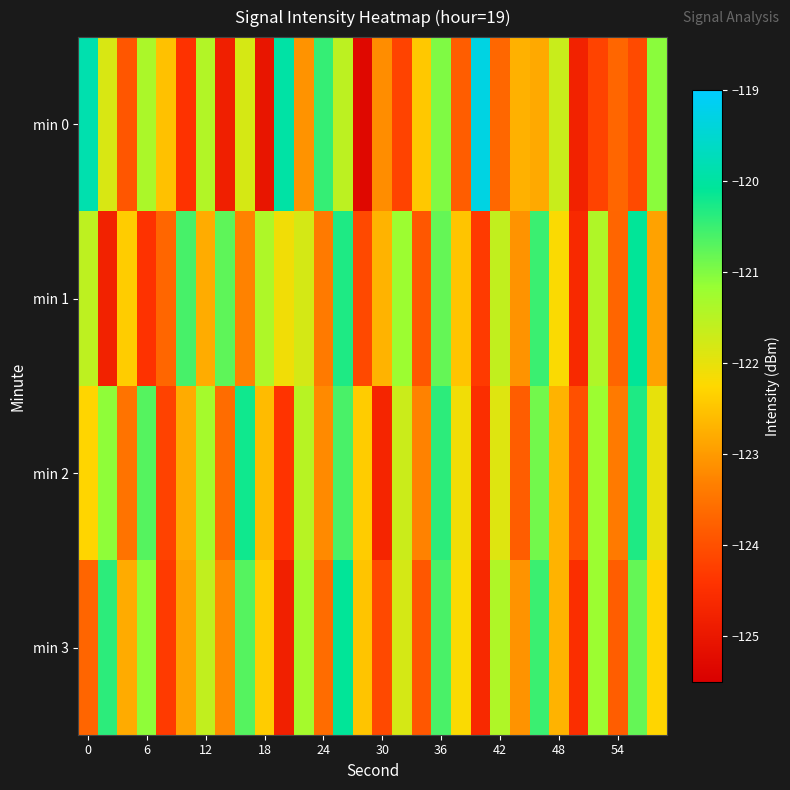

Reading left to right, extract all data points from this chart.

min 0: -119.9	-121.8	-123.9	-121.4	-122.5	-124.4	-121.4	-124.8	-121.8	-125.0	-120.0	-123.1	-120.5	-121.5	-125.3	-123.2	-124.2	-122.4	-121.0	-123.8	-119.3	-123.7	-122.7	-122.8	-121.7	-124.8	-124.2	-123.7	-124.1	-121.1
min 1: -121.6	-124.8	-122.4	-124.4	-123.7	-120.6	-122.8	-120.8	-123.3	-121.4	-122.1	-121.8	-123.4	-120.3	-124.1	-122.7	-121.2	-123.9	-120.8	-122.5	-124.3	-121.6	-123.1	-120.5	-122.2	-124.6	-121.4	-123.7	-120.1	-122.9
min 2: -122.3	-121.1	-123.5	-120.7	-124.2	-122.8	-121.3	-123.6	-120.2	-122.6	-124.4	-121.5	-123.2	-120.6	-122.4	-124.7	-121.7	-123.3	-120.4	-122.1	-124.5	-121.9	-123.8	-120.9	-122.7	-124.0	-121.2	-123.4	-120.3	-122.0
min 3: -123.7	-120.4	-122.8	-121.1	-124.3	-122.9	-121.6	-123.2	-120.7	-122.4	-124.8	-121.3	-123.6	-120.1	-122.5	-124.1	-121.8	-123.9	-120.6	-122.2	-124.6	-121.4	-123.1	-120.5	-122.7	-124.5	-121.2	-123.8	-120.8	-122.3